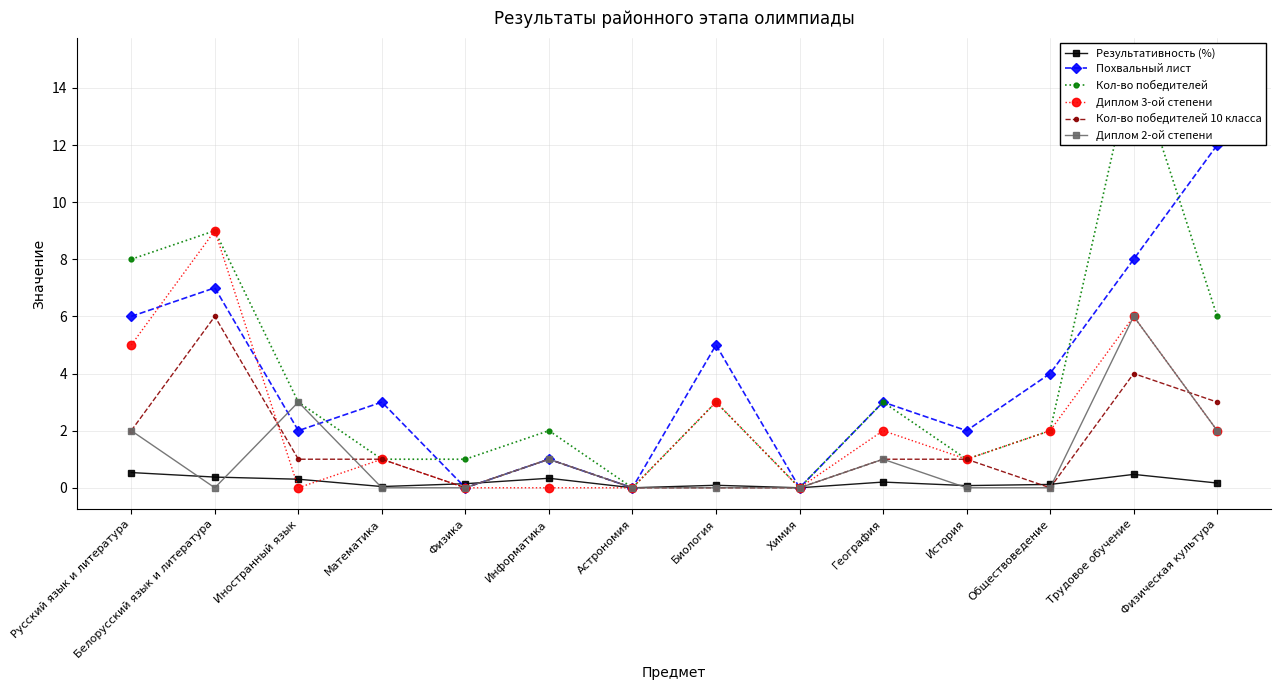

Rank the categories by Кол-во победителей value from lowest to highest.

Астрономия, Химия, Математика, Физика, История, Информатика, Обществоведение, Иностранный язык, Биология, География, Физическая культура, Русский язык и литература, Белорусский язык и литература, Трудовое обучение